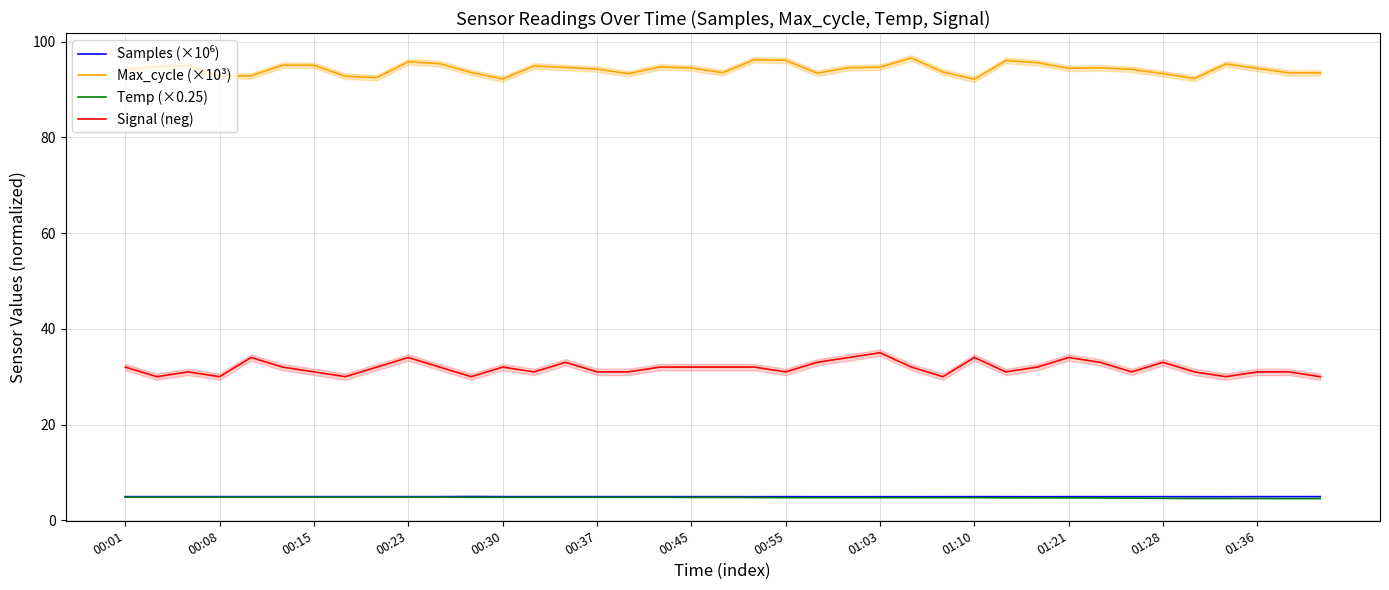

What is the value of the Signal (neg) point at the 10th from the left?

34.0